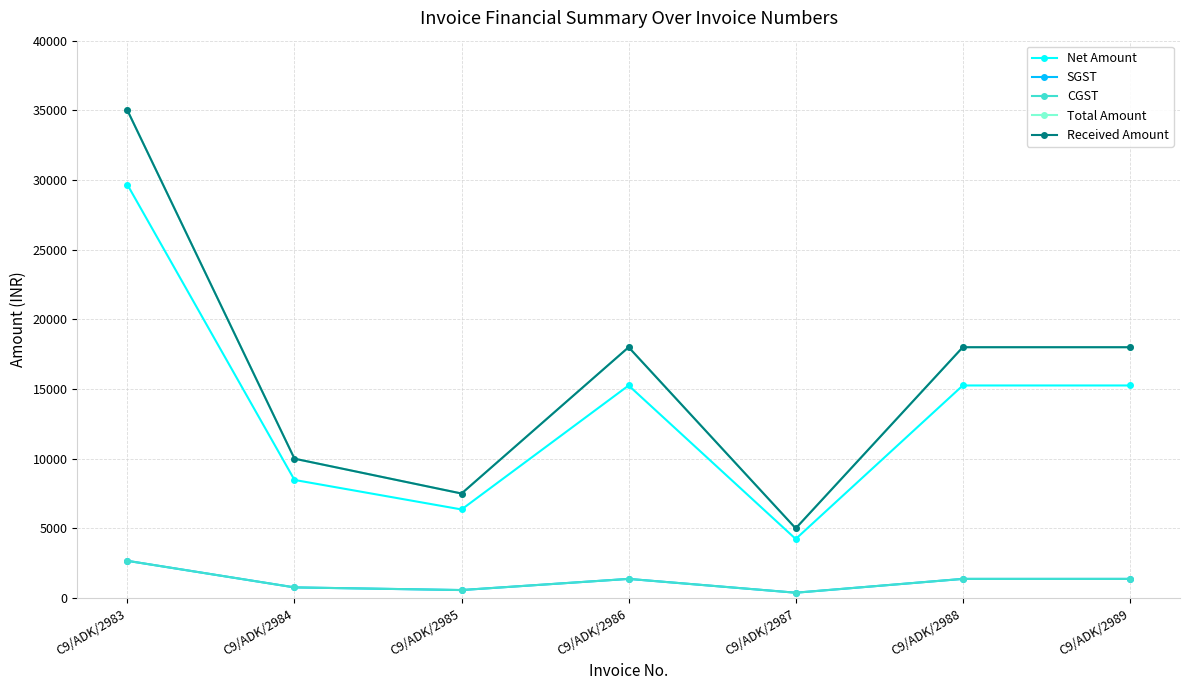

What is the average value of the Received Amount series?

15928.6